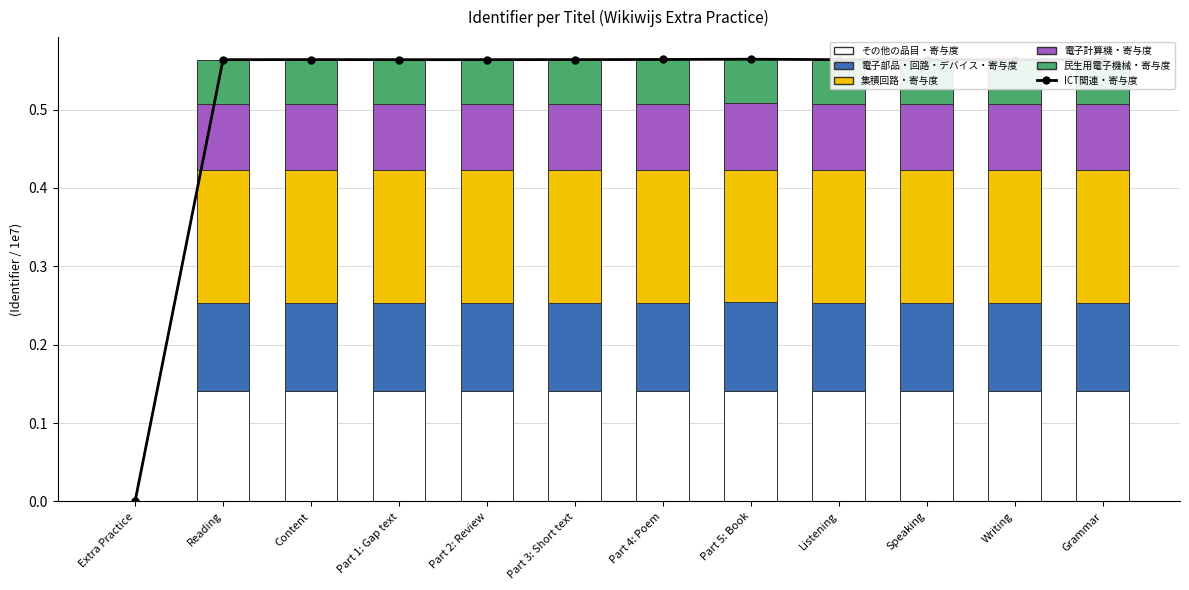

Is it true that ICT関連・寄与度 equals 0.3 at Extra Practice?

False